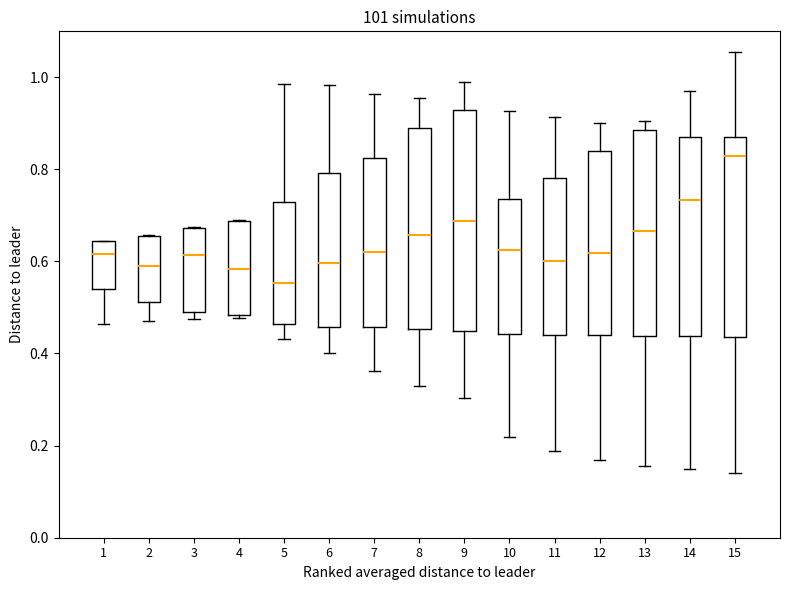

Reading left to right, transcribe this box plot: for each box, give where its median line is, the range the box spans, and where its two whiskers end, as read against the y-axis. The values are not printed on the chart, so give them approximately, as read against the axis.

1: median 0.62, box 0.54 to 0.64, whiskers 0.46 to 0.64
2: median 0.60, box 0.52 to 0.66, whiskers 0.48 to 0.66
3: median 0.62, box 0.48 to 0.68, whiskers 0.48 (just below the box's lower edge) to 0.68
4: median 0.58, box 0.48 to 0.68, whiskers 0.48 (just below the box's lower edge) to 0.68
5: median 0.56, box 0.46 to 0.72, whiskers 0.44 to 0.98
6: median 0.60, box 0.46 to 0.80, whiskers 0.40 to 0.98
7: median 0.62, box 0.46 to 0.82, whiskers 0.36 to 0.96
8: median 0.66, box 0.46 to 0.88, whiskers 0.32 to 0.96
9: median 0.68, box 0.44 to 0.92, whiskers 0.30 to 1.00
10: median 0.62, box 0.44 to 0.74, whiskers 0.22 to 0.92
11: median 0.60, box 0.44 to 0.78, whiskers 0.18 to 0.92
12: median 0.62, box 0.44 to 0.84, whiskers 0.16 to 0.90
13: median 0.66, box 0.44 to 0.88, whiskers 0.16 to 0.90
14: median 0.74, box 0.44 to 0.88, whiskers 0.14 to 0.96
15: median 0.82, box 0.44 to 0.88, whiskers 0.14 to 1.06